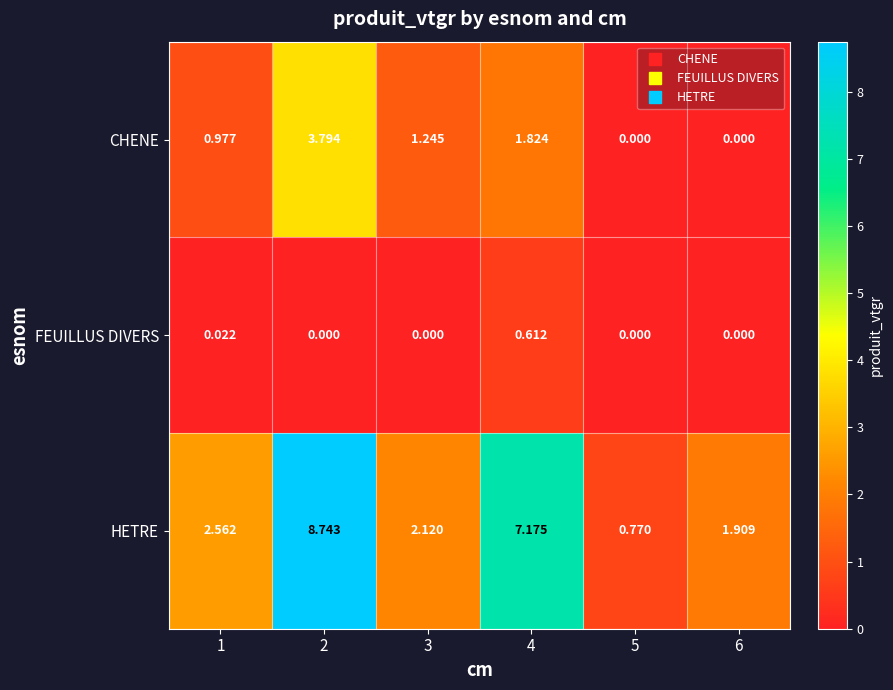

Count the number of categories in the chart.

6